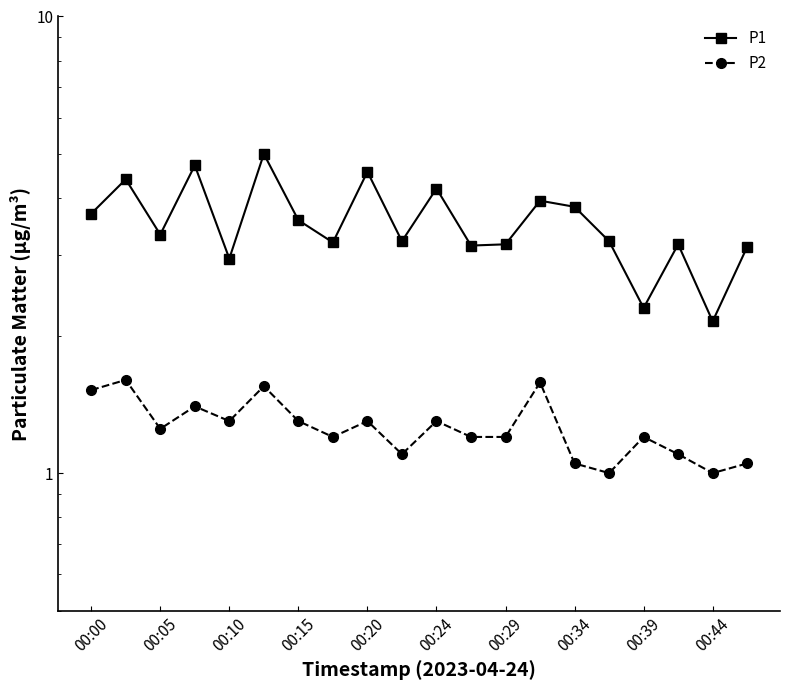

What are all the series names shown in the legend?

P1, P2